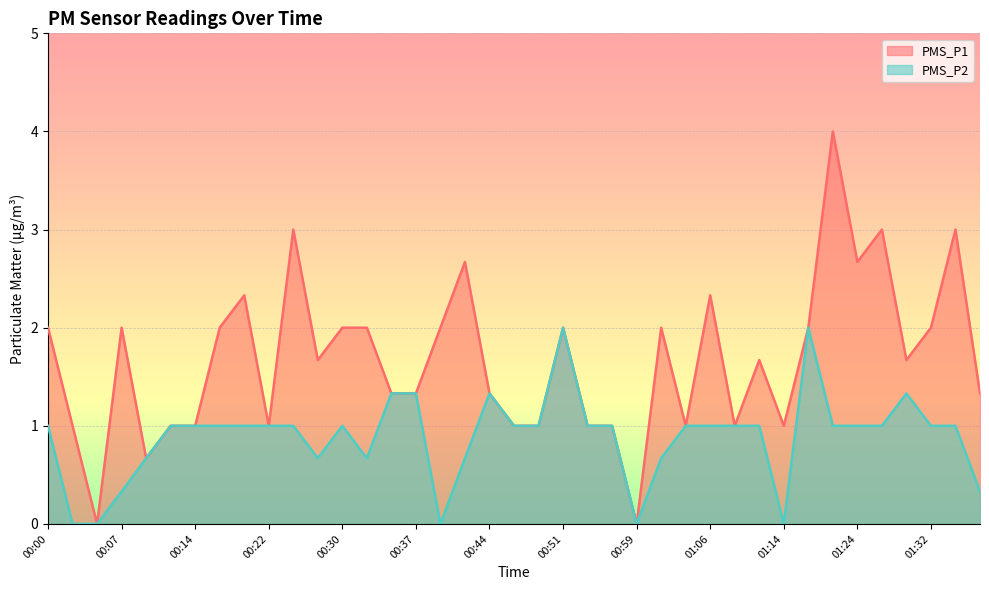

At which label is PMS_P2 closest to 1?

00:00